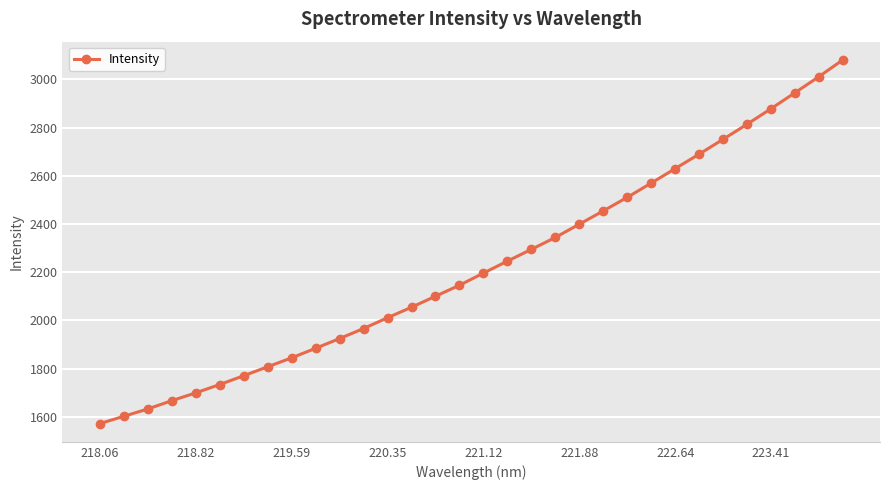

What is the difference between the second highest and minimum values?

1439.9